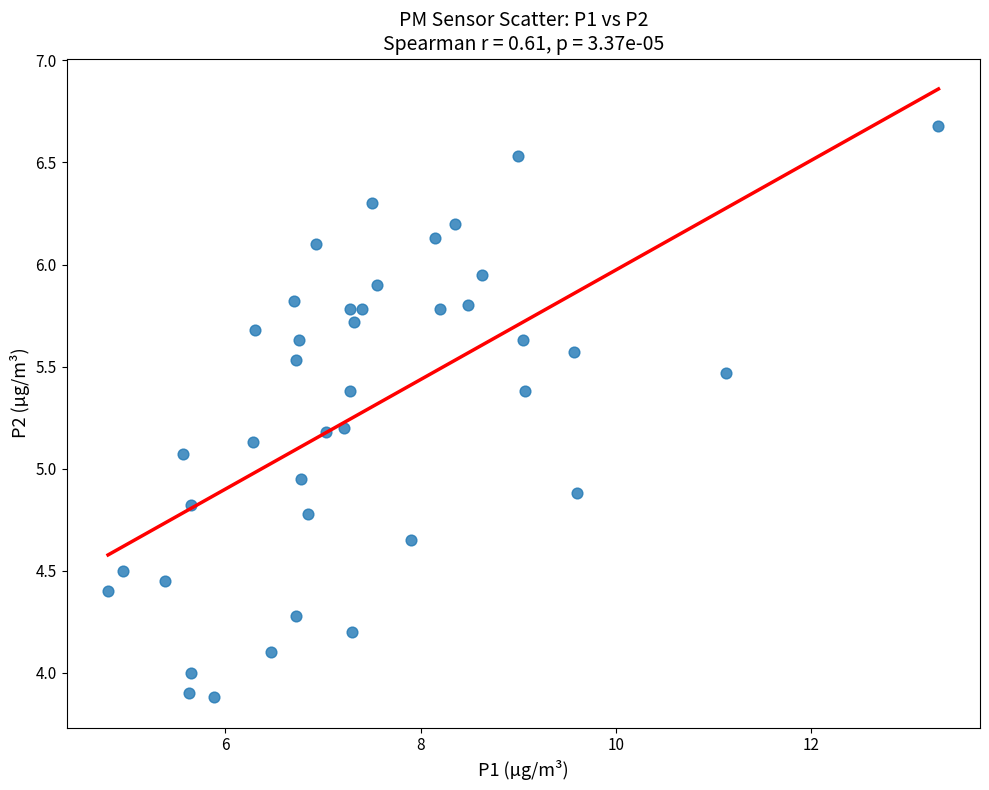

What is the range of Y values (max minus min)?

2.8